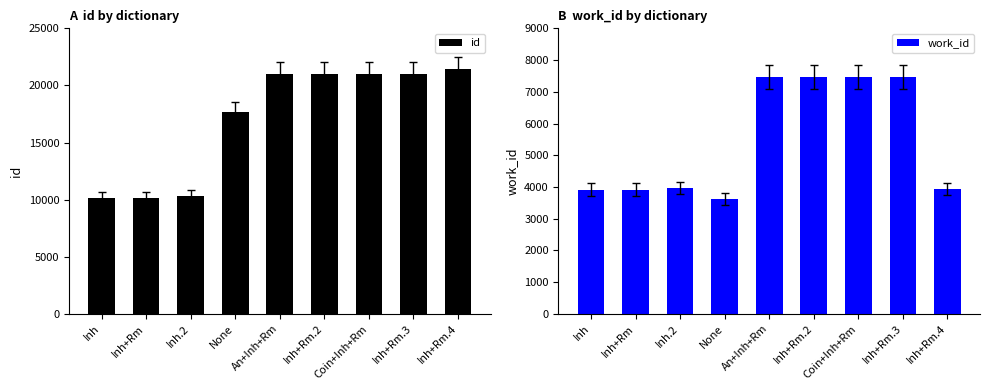

What is the spread (max minus min) of values at Inh+Rm.2?

13519